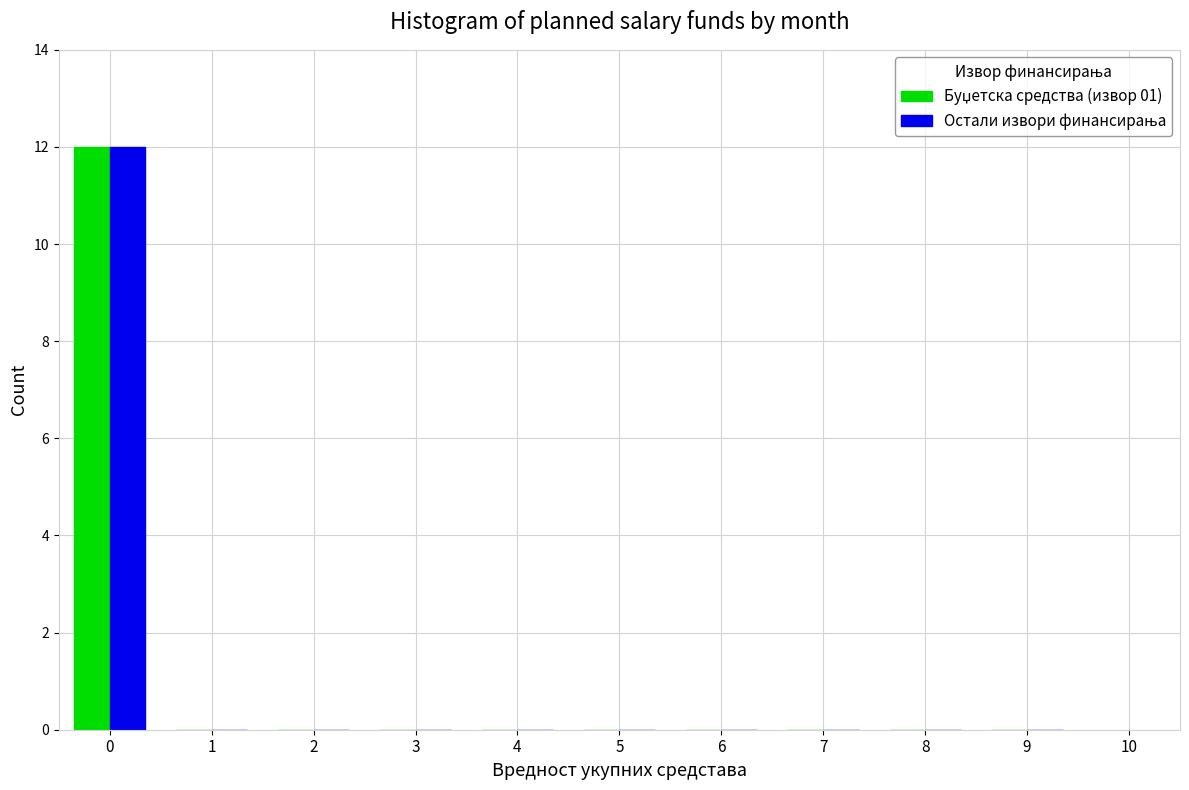

What is the greatest value displayed?

12